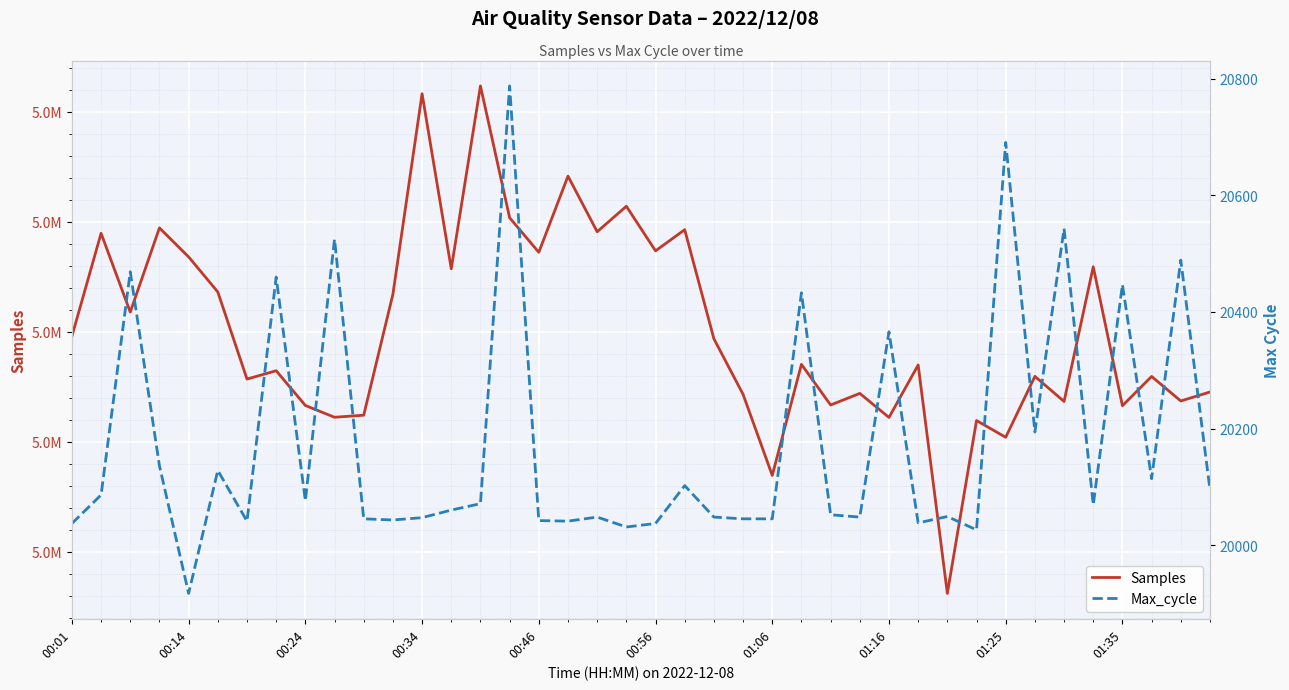

True or false: Samples has a value of 3183543 at 35.

False